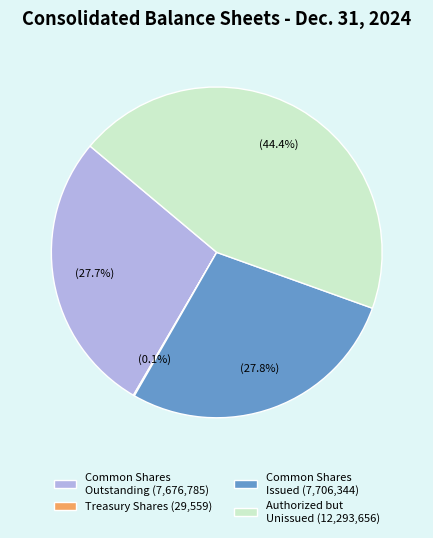

Approximately how many times larger is the value at Authorized but Unissued (12,293,656) compared to Common Shares Outstanding (7,676,785)?

1.6